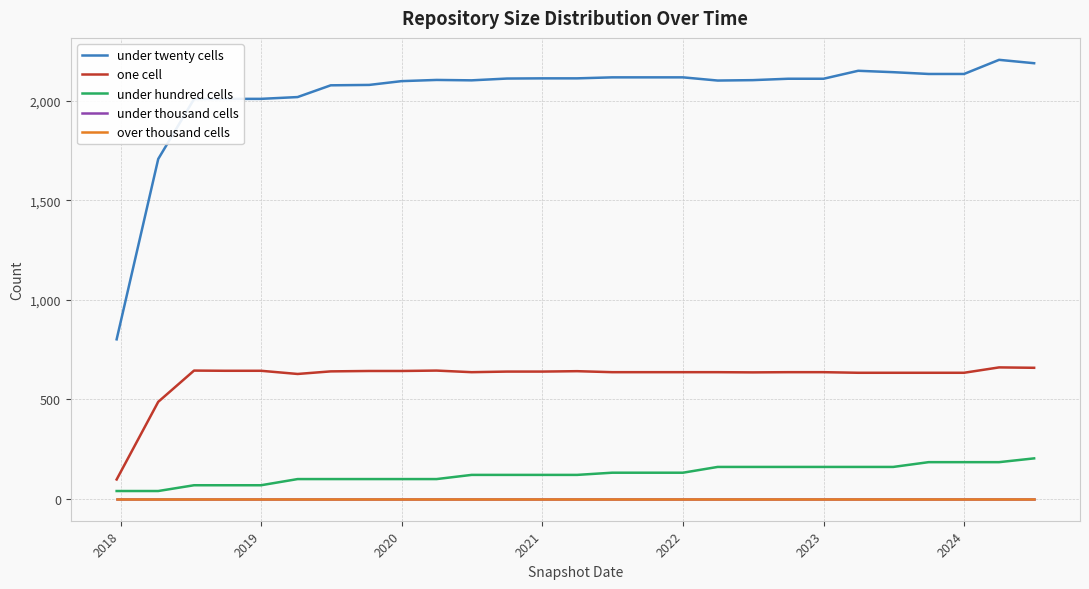

Is this an area chart (filled region under the line)?

No